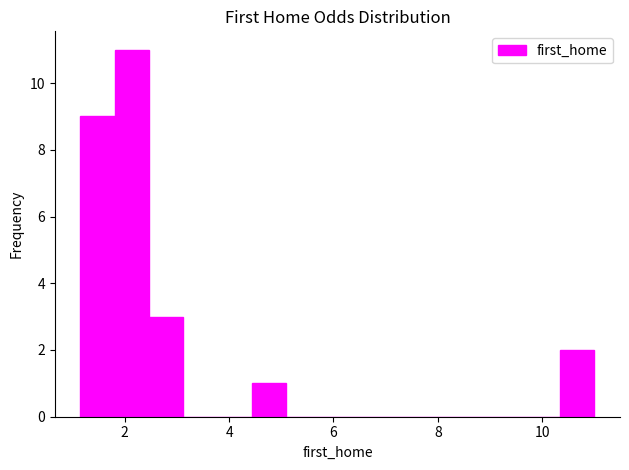

Around what value on the x-axis is the tallest bar? Give the approximate position of its centre, as read against the axis.

2.2